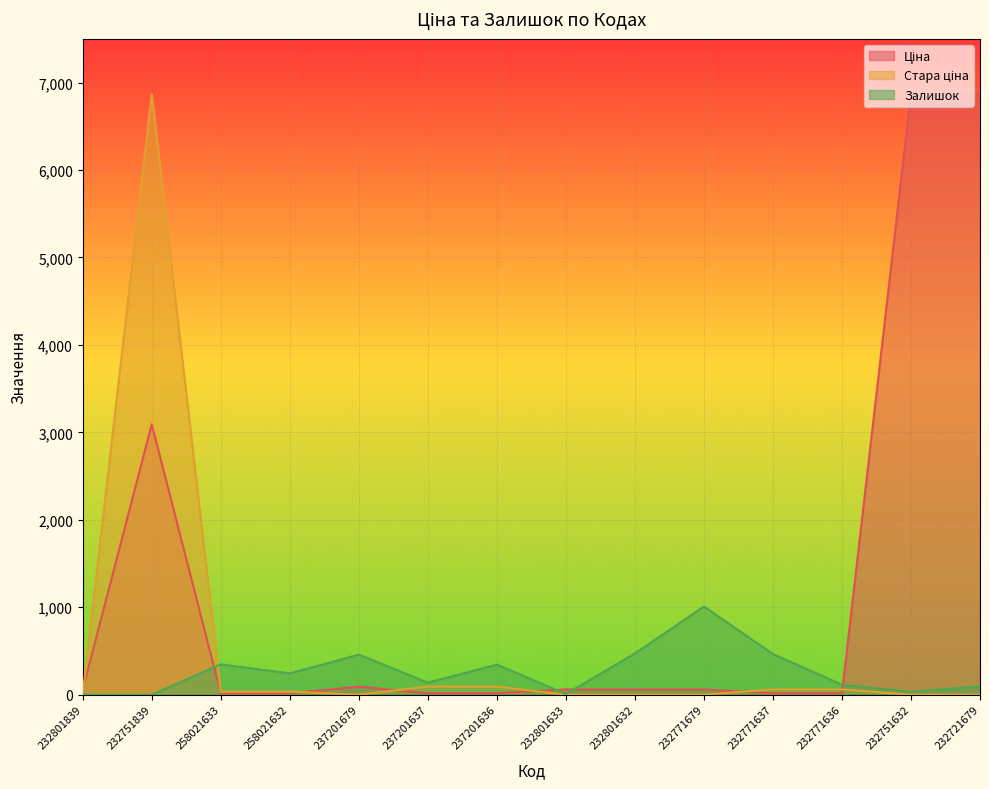

What is the difference between the Стара ціна values at 232801633 and 258021632?

34.6